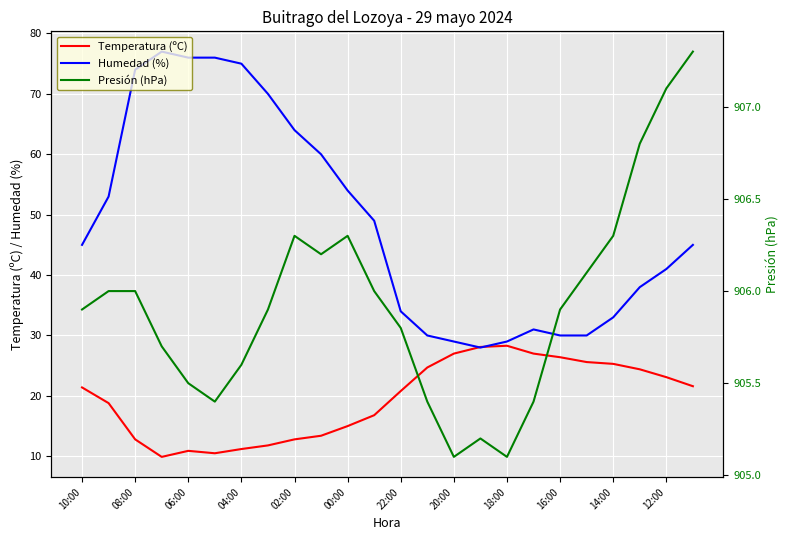

Is the value of Humedad (%) at 18:00 greater than the value of Temperatura (ºC) at 08:00?

Yes